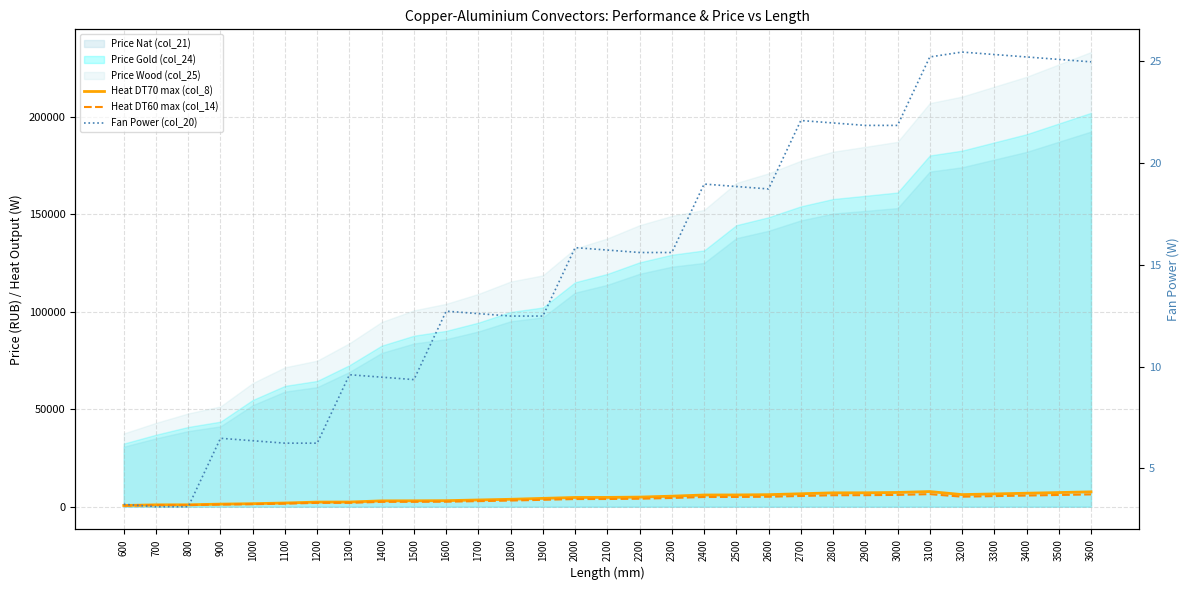

What is the spread (max minus min) of values at 2300?

5394.4